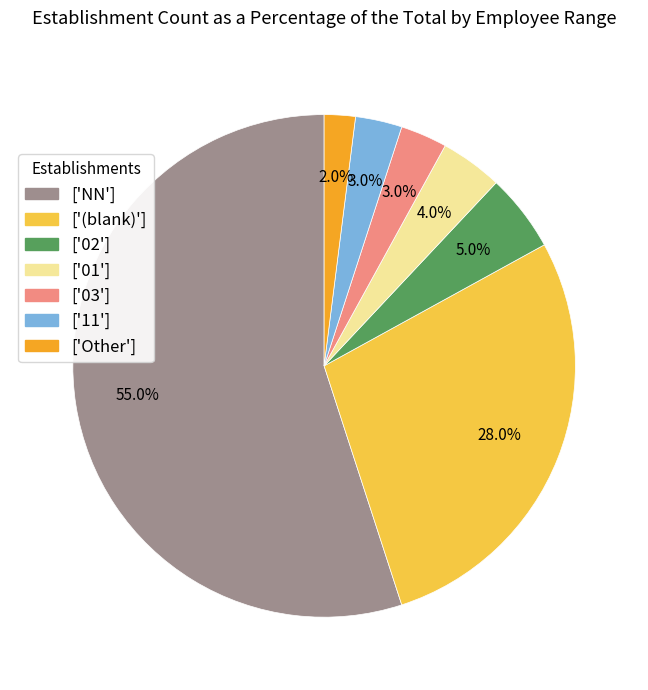

Which category has the smallest portion of the pie?

['Other']